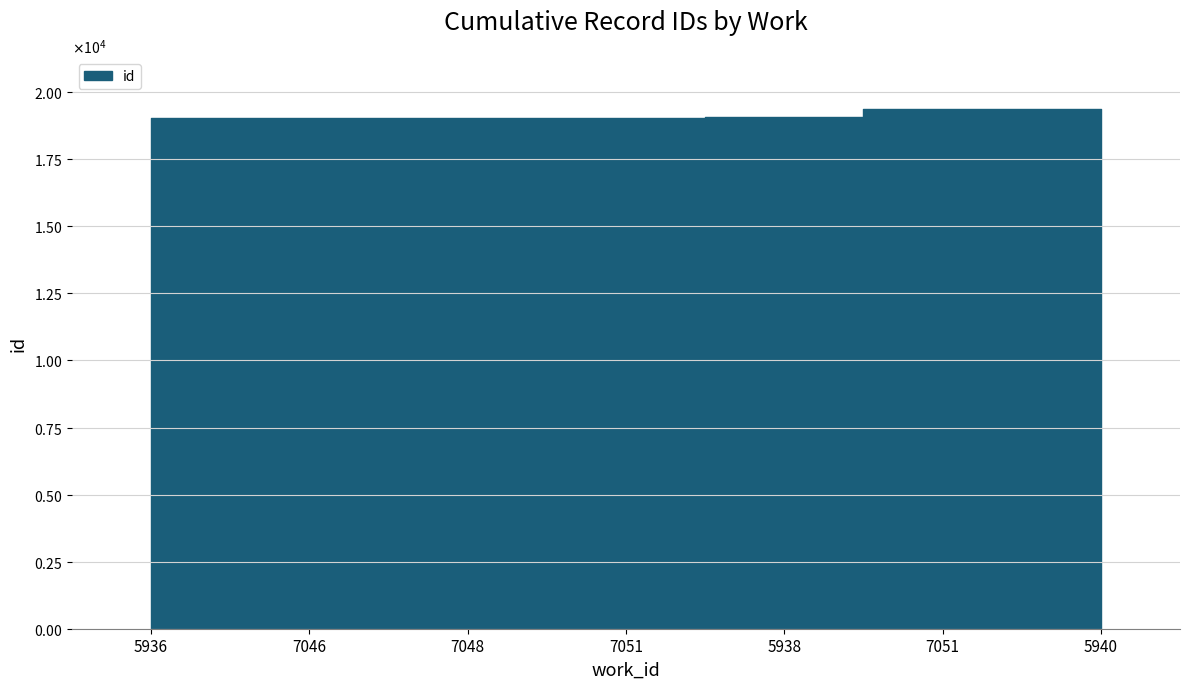

Which category has the highest value across all series?

5940